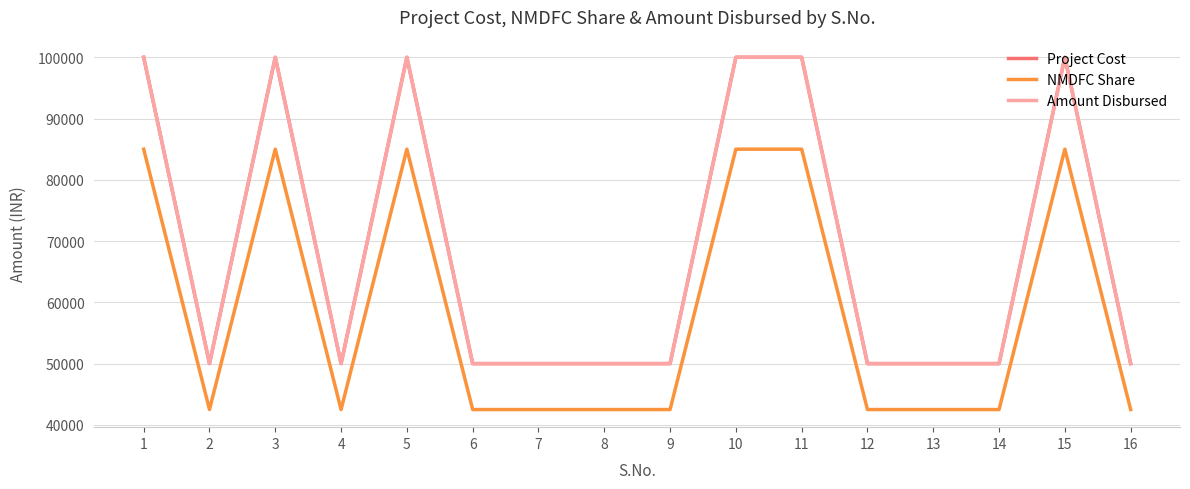

Is this an area chart (filled region under the line)?

No